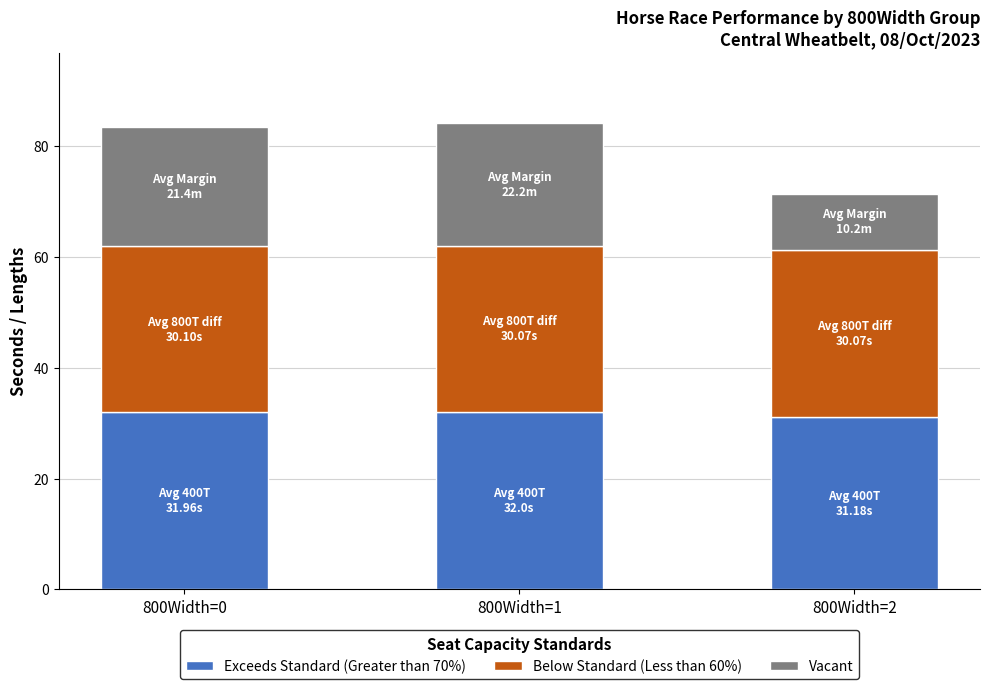

What is the total value across all series at 800Width=2?

71.5